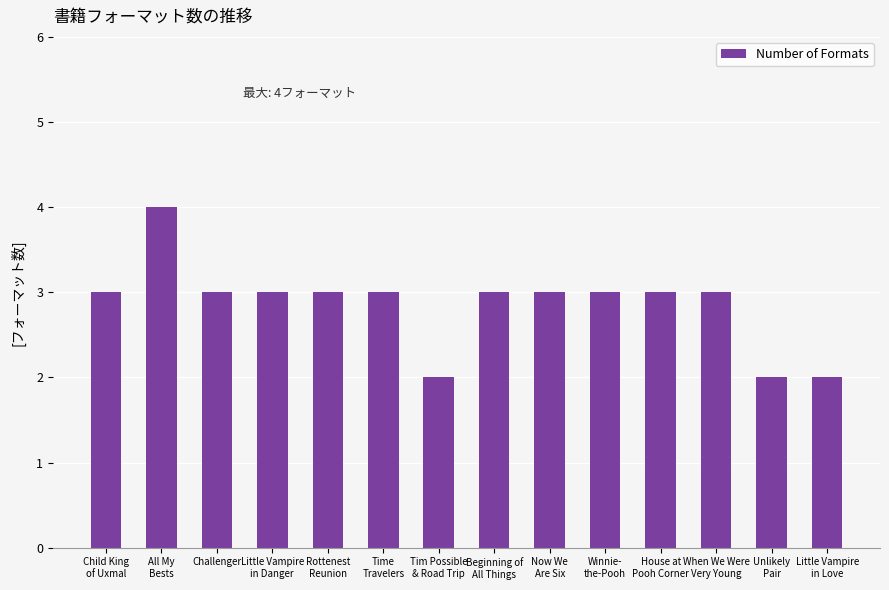

What is the greatest value displayed?

4